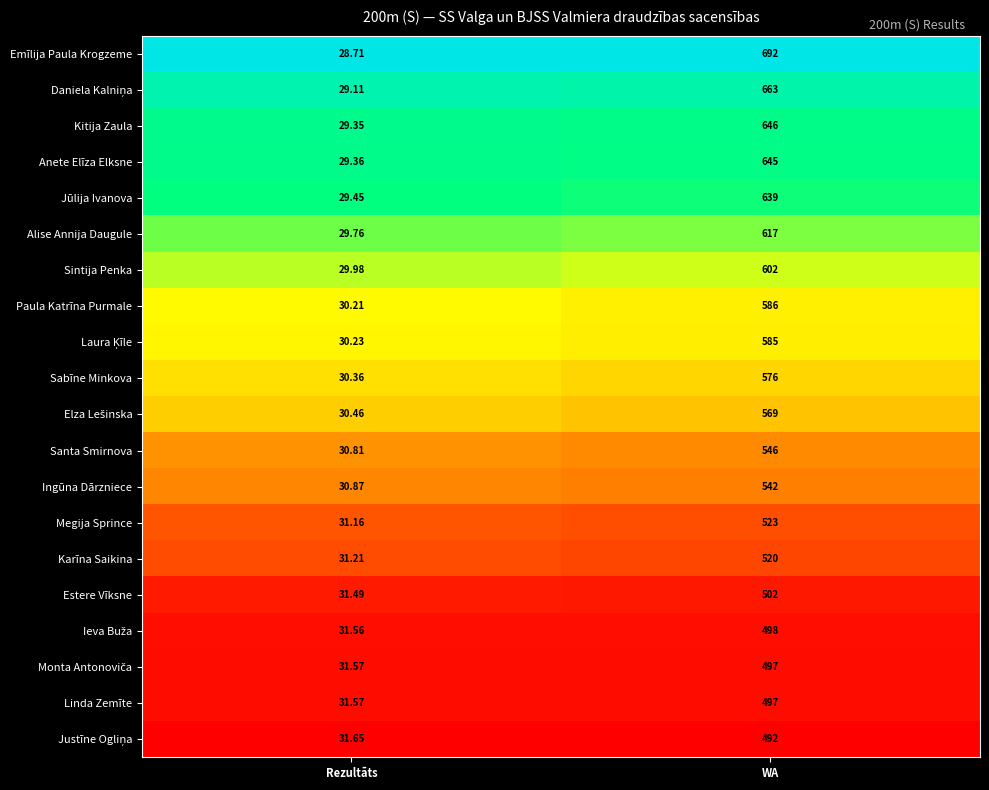

Rank the categories by Jūlija Ivanova value from highest to lowest.

WA, Rezultāts